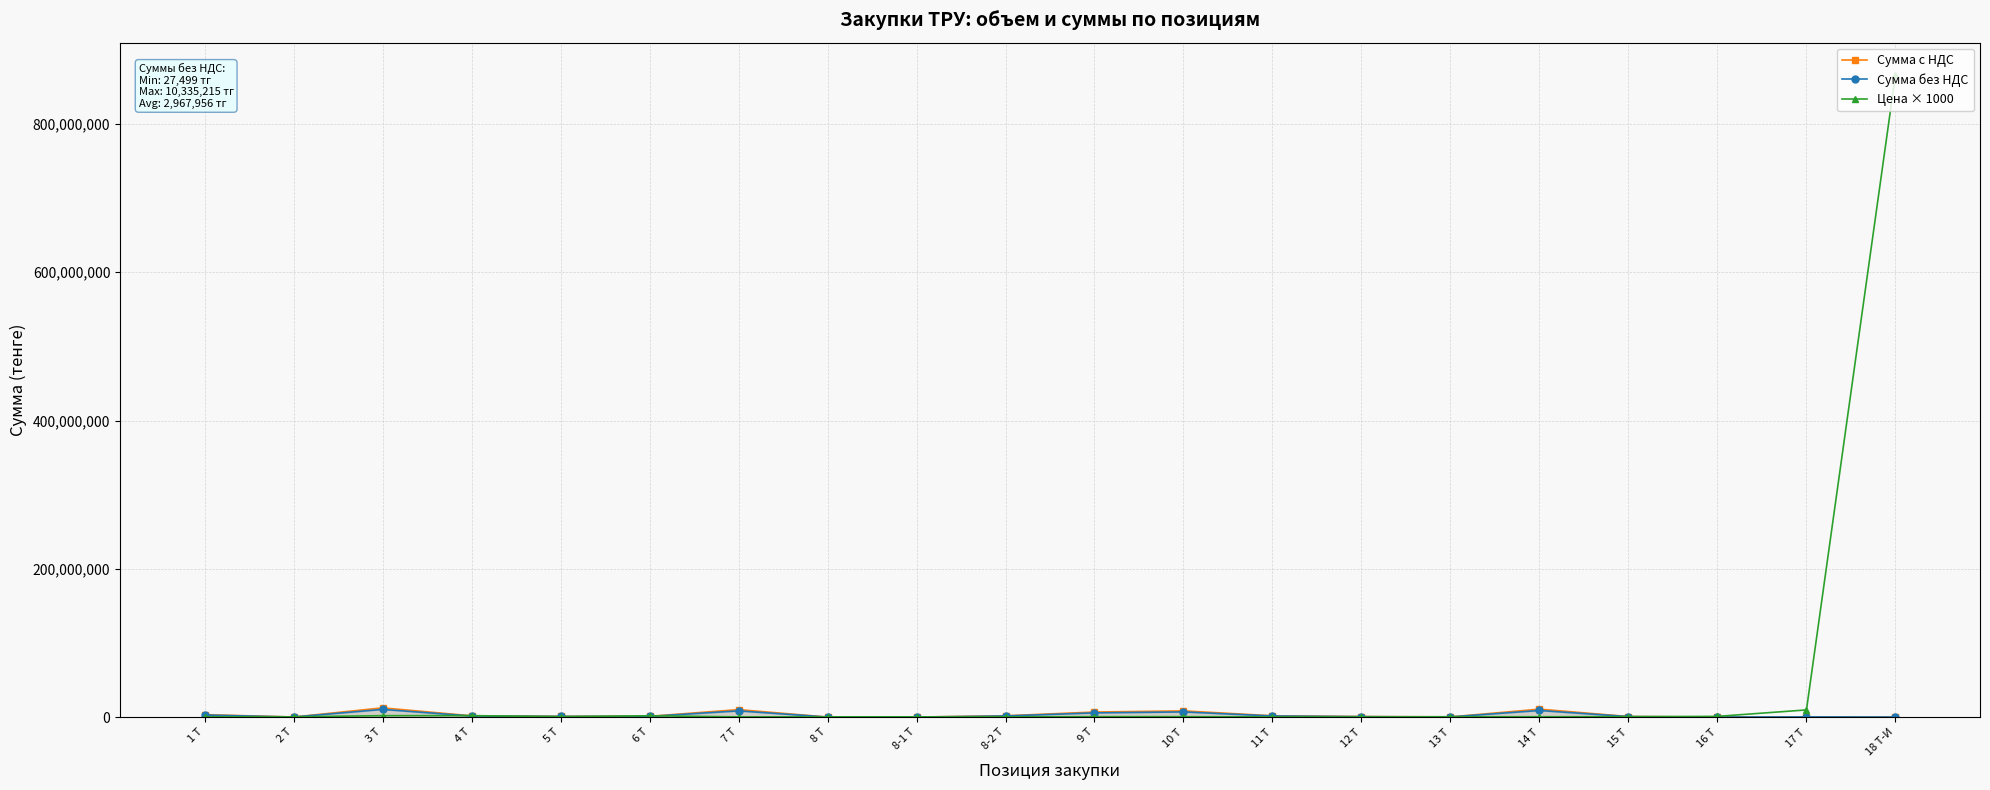

Which category has the highest value in the Сумма с НДС series?

3 Т